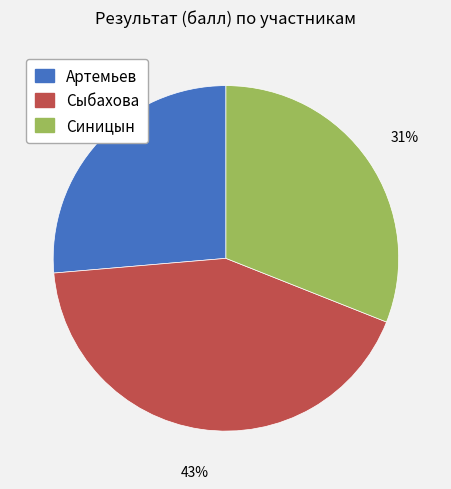

Which has a higher value, Сыбахова or Синицын?

Сыбахова